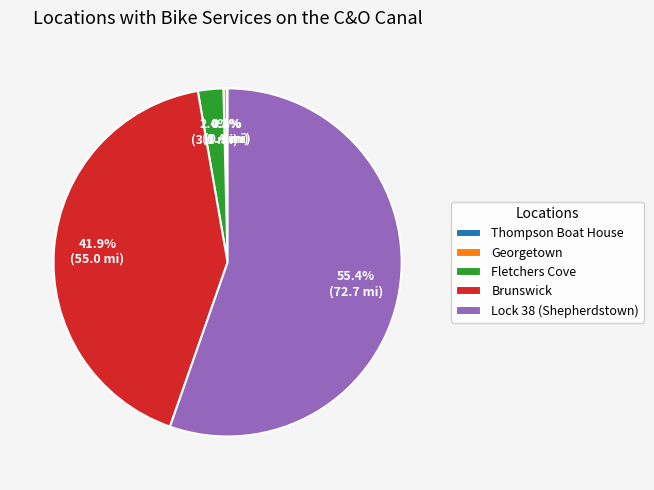

Which slice is the largest?

Lock 38 (Shepherdstown)